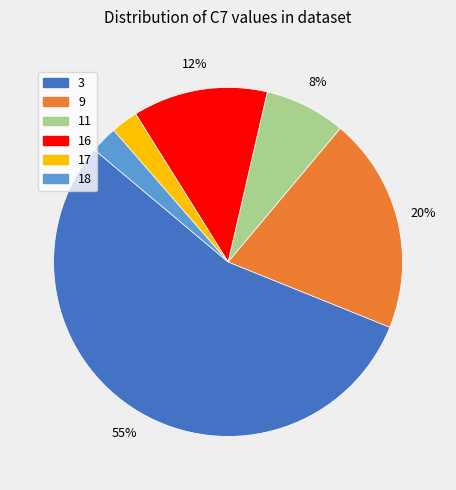

To the nearest percent, what percentage of the pie is 18?

2%